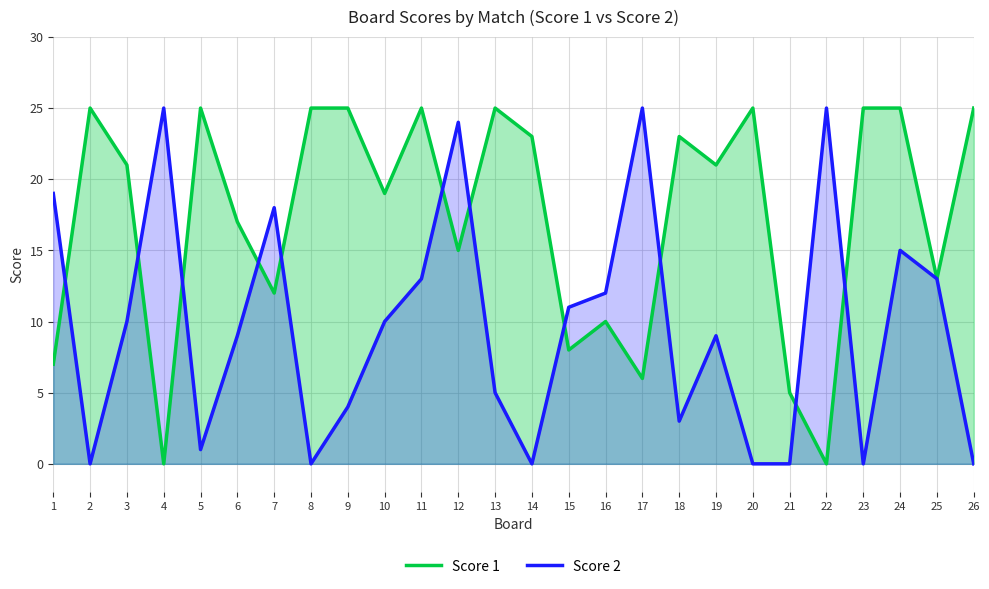

What is the maximum value for Score 2?

25